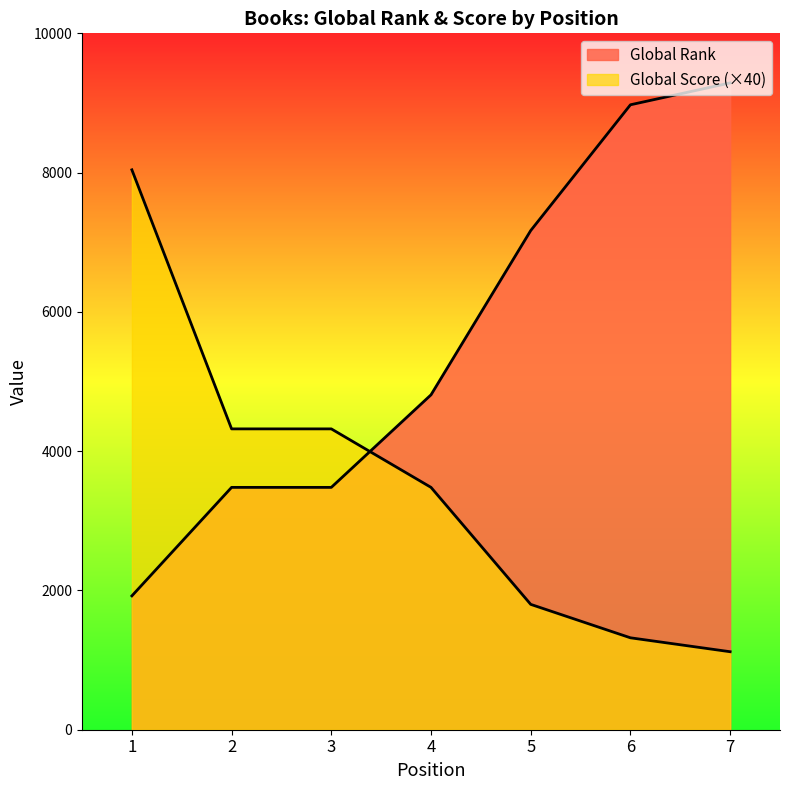

Between 4 and 1, which is larger?

4